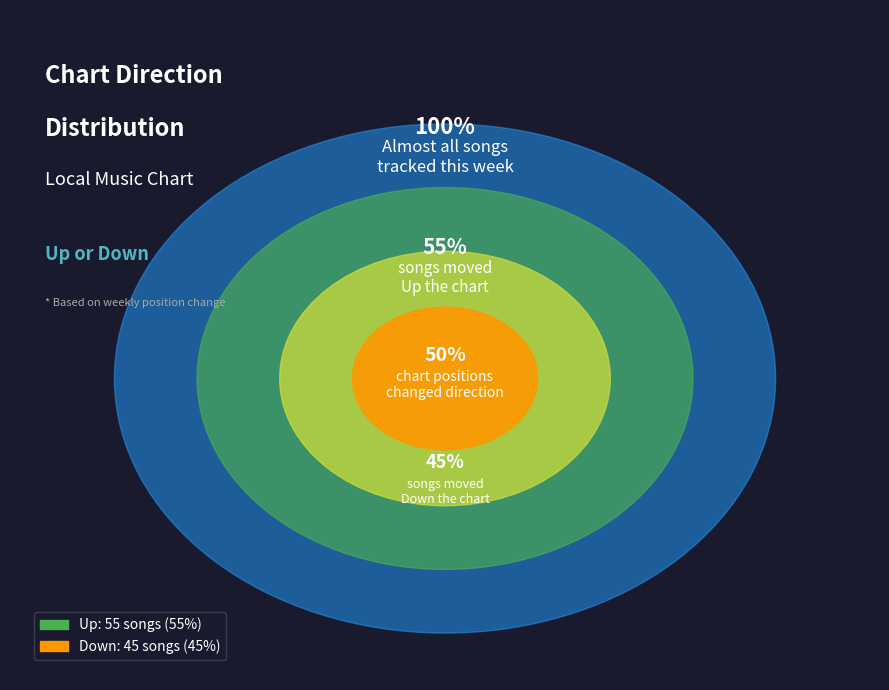

How many slices are in this pie chart?

2